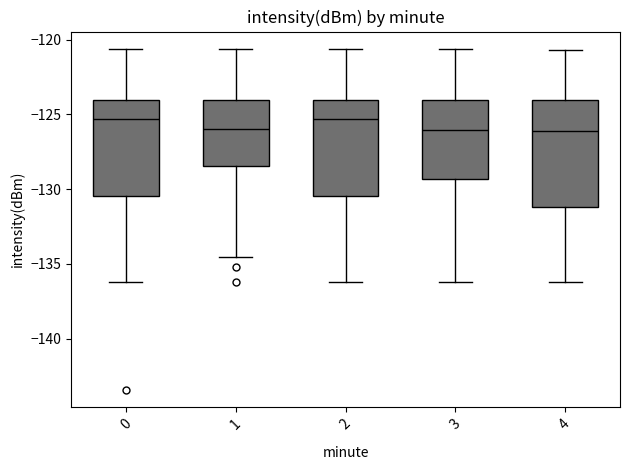

Comparing the boxes themselves (not the whiskers), which one is the tallest?

4